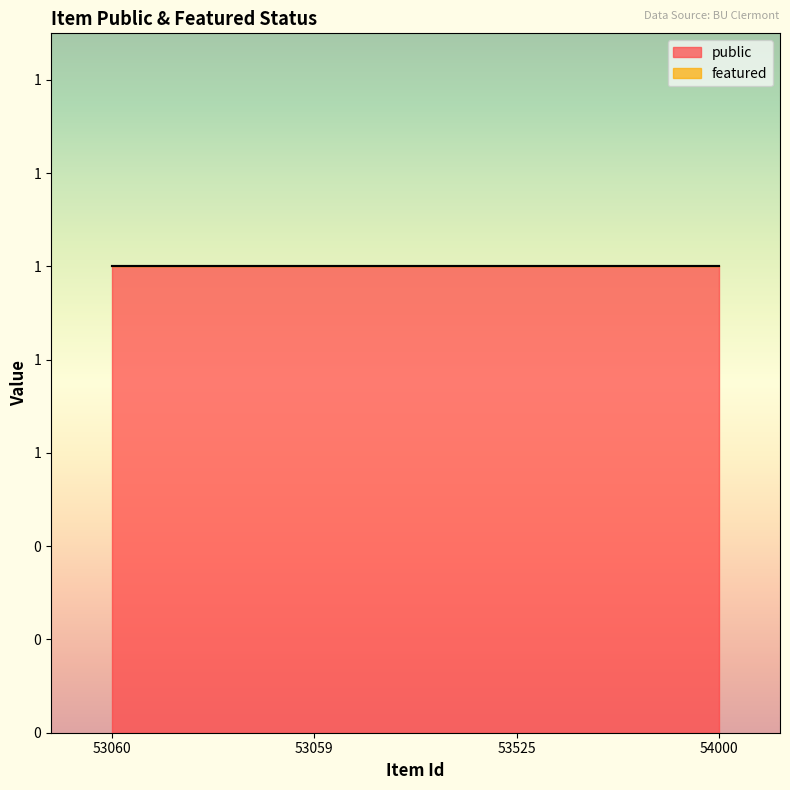

What is the label of the 3rd point from the right?

53059